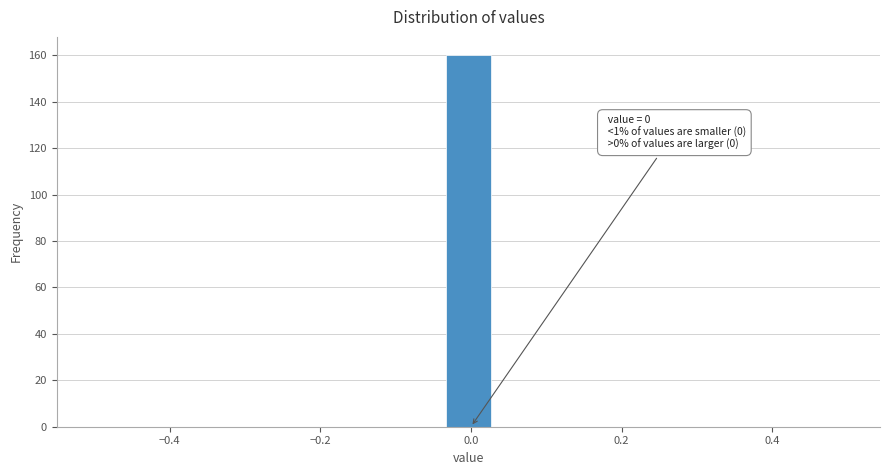

Around what value on the x-axis is the tallest bar? Give the approximate position of its centre, as read against the axis.

0.00